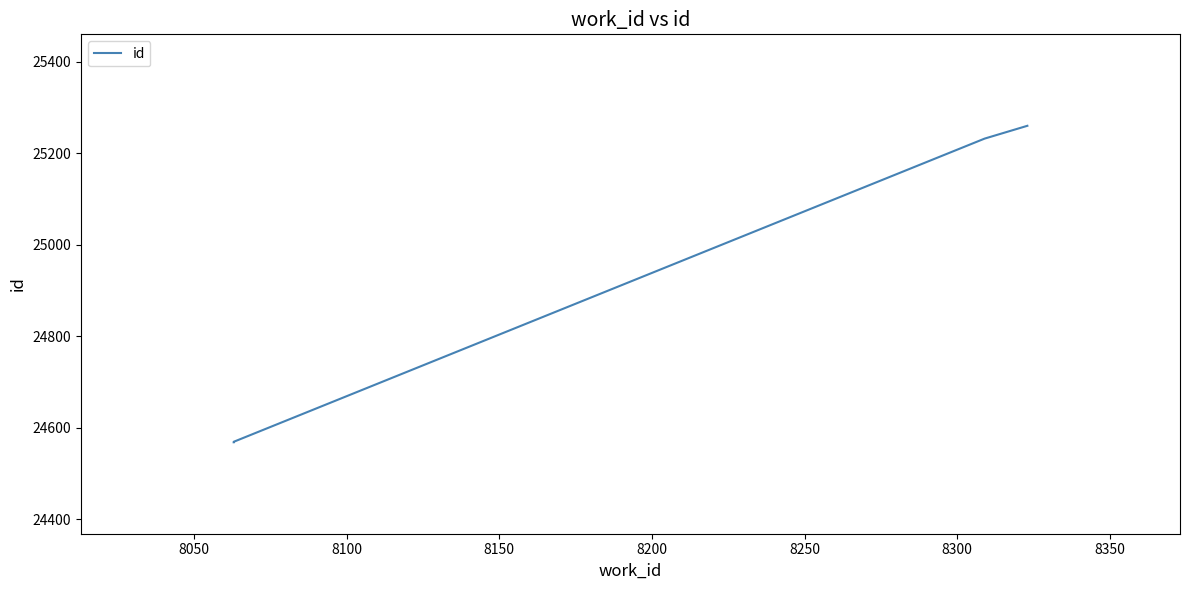

Does the chart display data point markers on the line(s)?

No